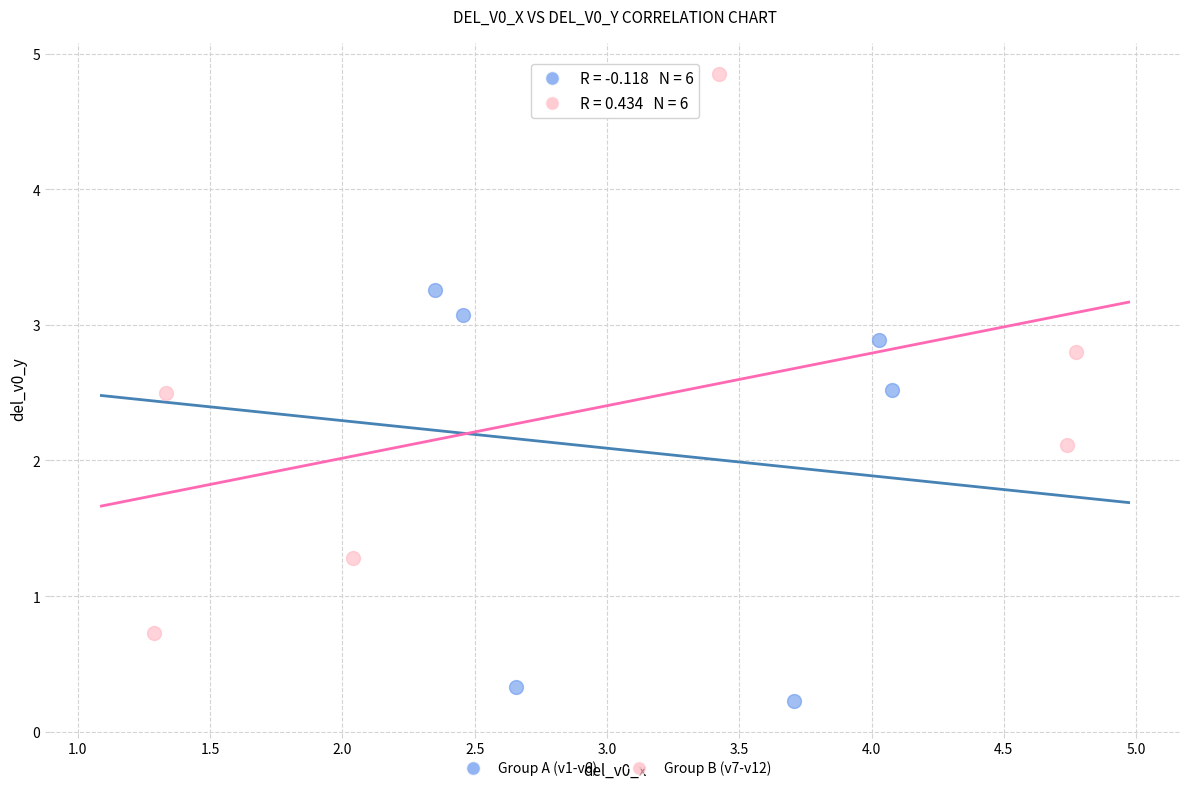

Which series reaches the maximum Y coordinate?

Group B (v7-v12)